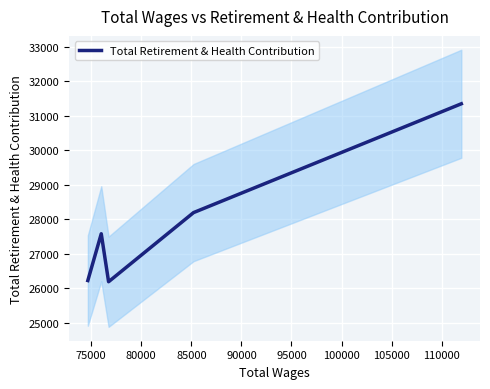

What is the minimum value for Total Retirement & Health Contribution?

26185